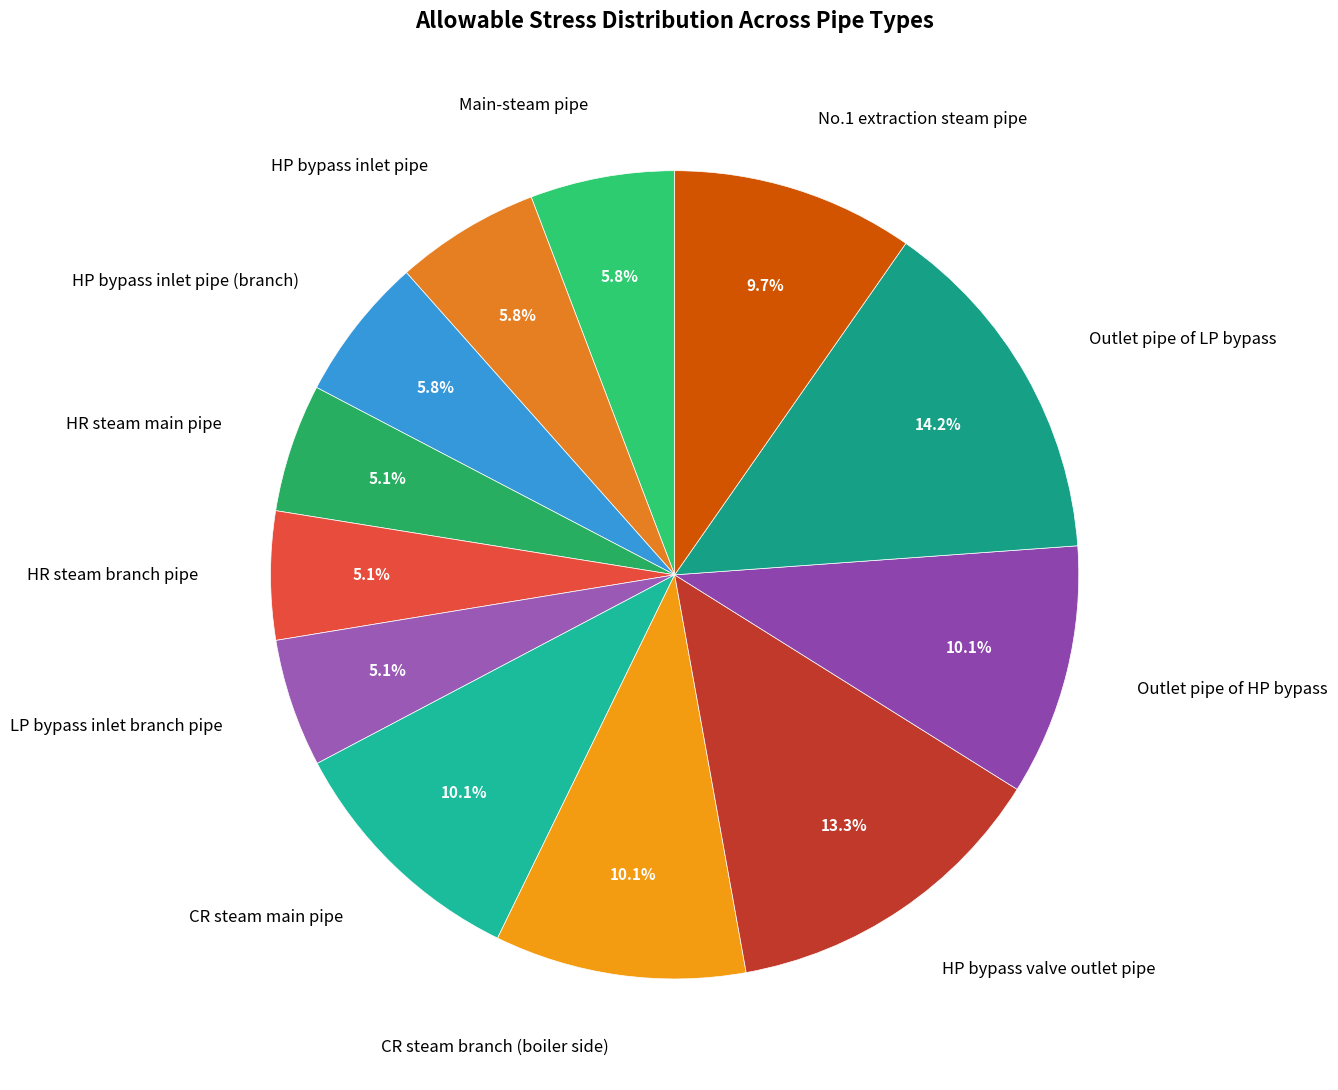

True or false: Outlet pipe of LP bypass accounts for 1% of the total.

False